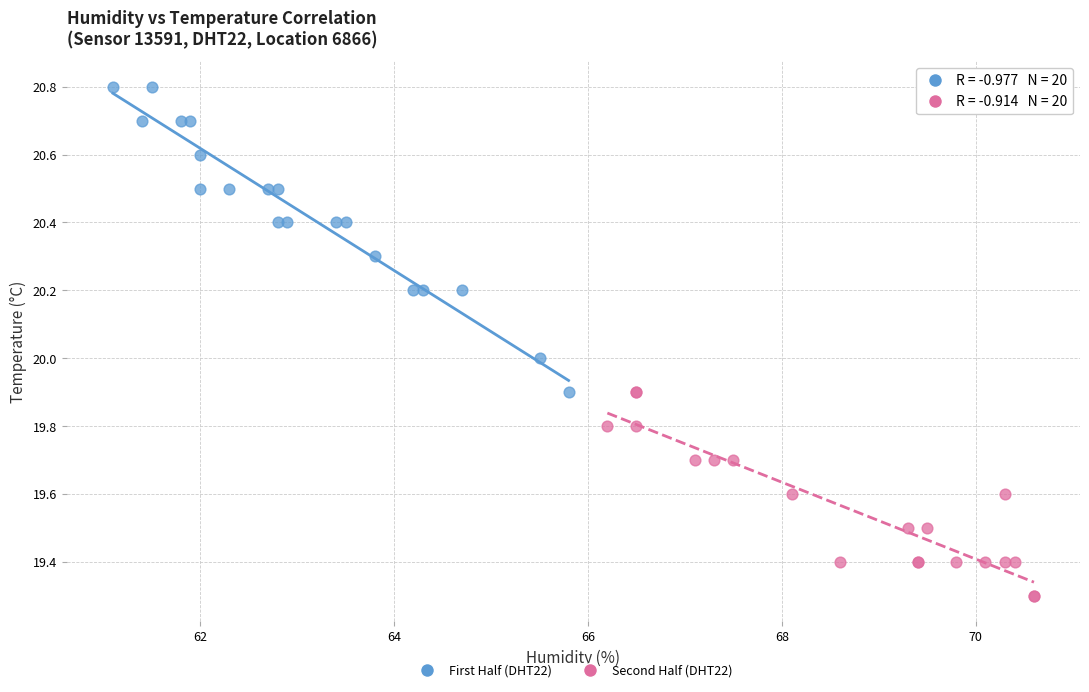

Which series has the widest spread of Y values?

First Half (DHT22)